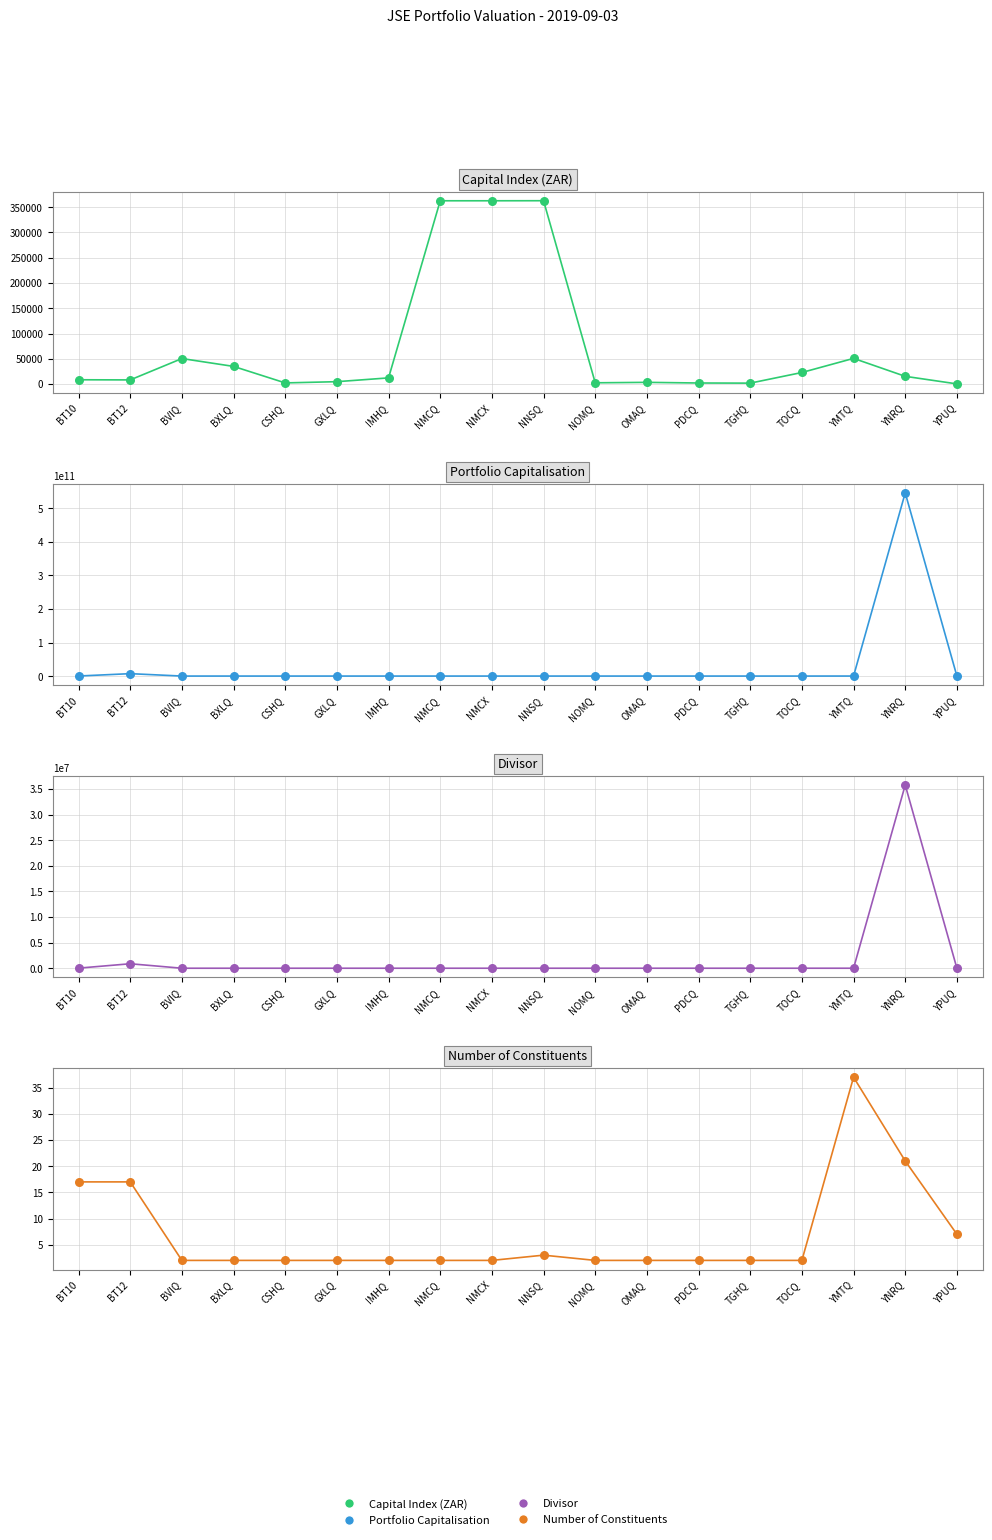

Which series contains the lowest Y value?

Divisor